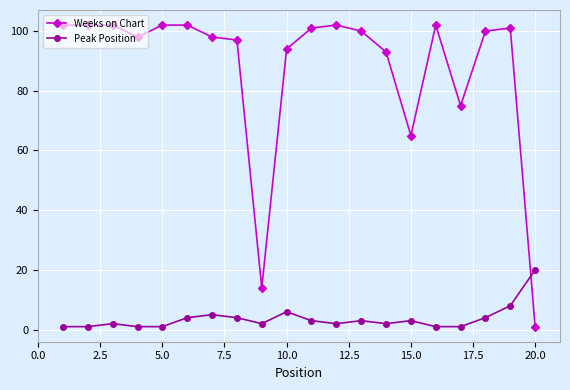

True or false: Peak Position has more than 1 points higher than both neighbors.

True